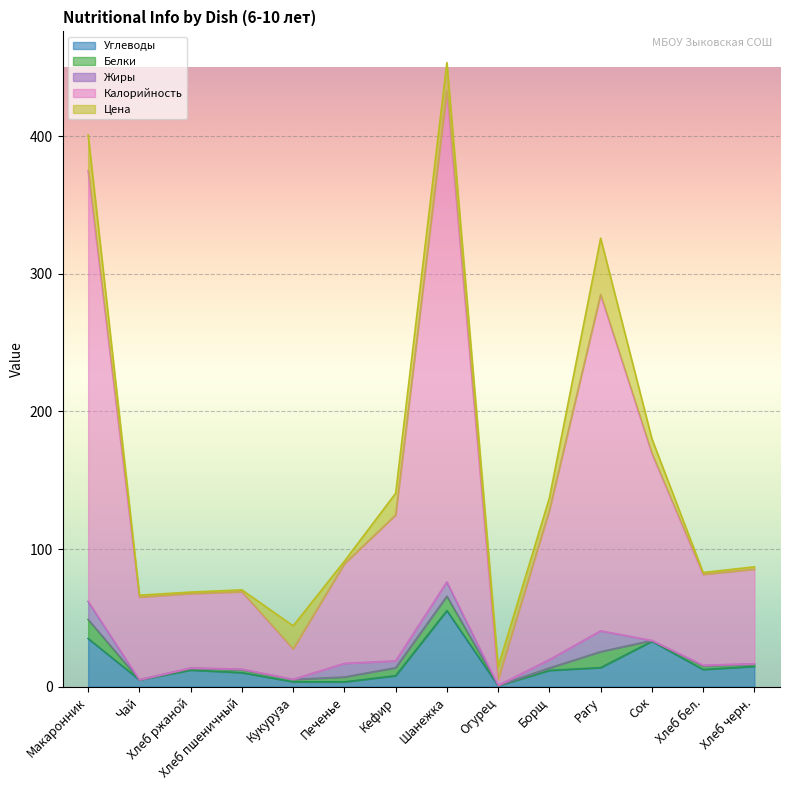

Between which two adjacent categories do Углеводы and Цена first intersect?

Хлеб пшеничный and Кукуруза